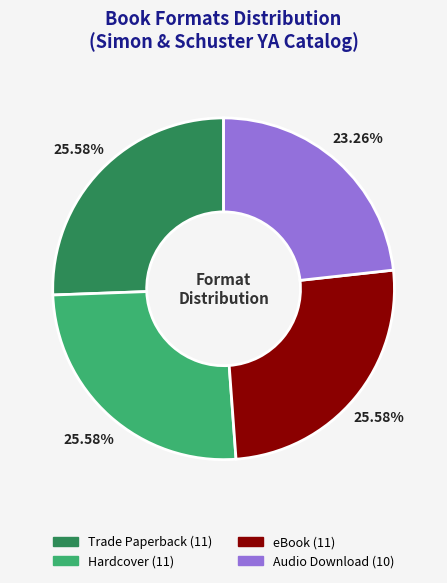

Is there any slice that represents more than half of the pie?

No